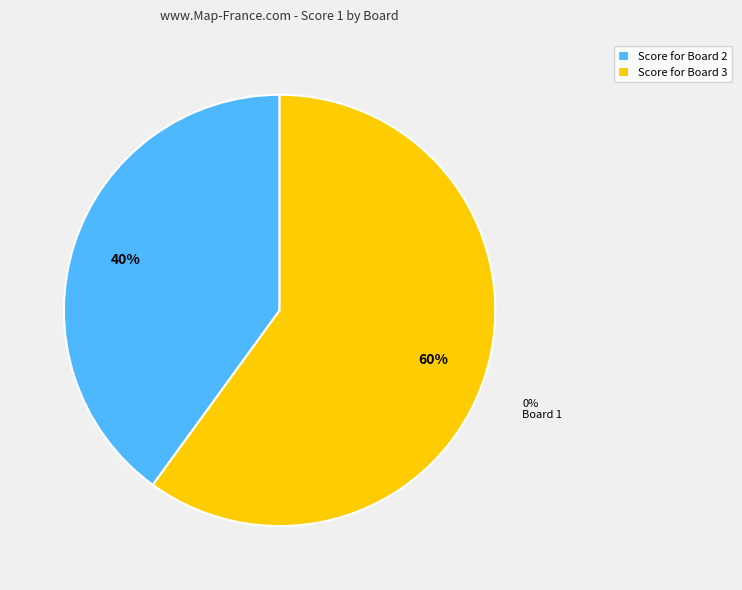

Is there any slice that represents more than half of the pie?

Yes